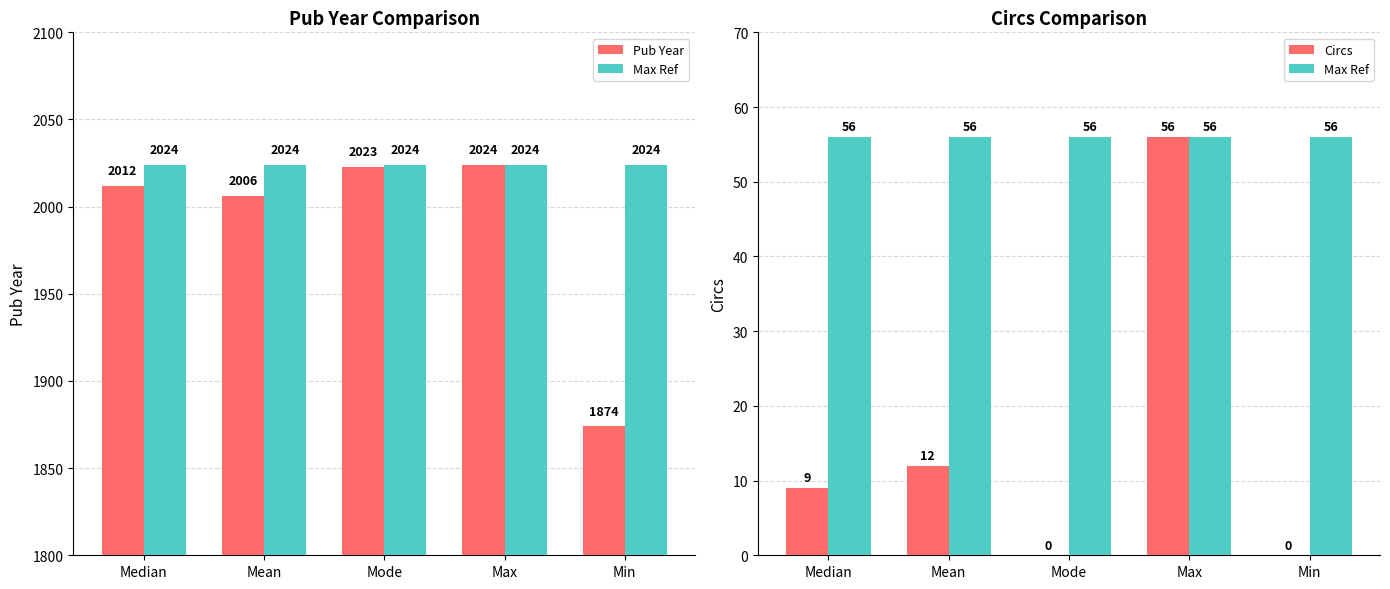

Between Median and Min, which series saw the biggest shift?

Pub Year